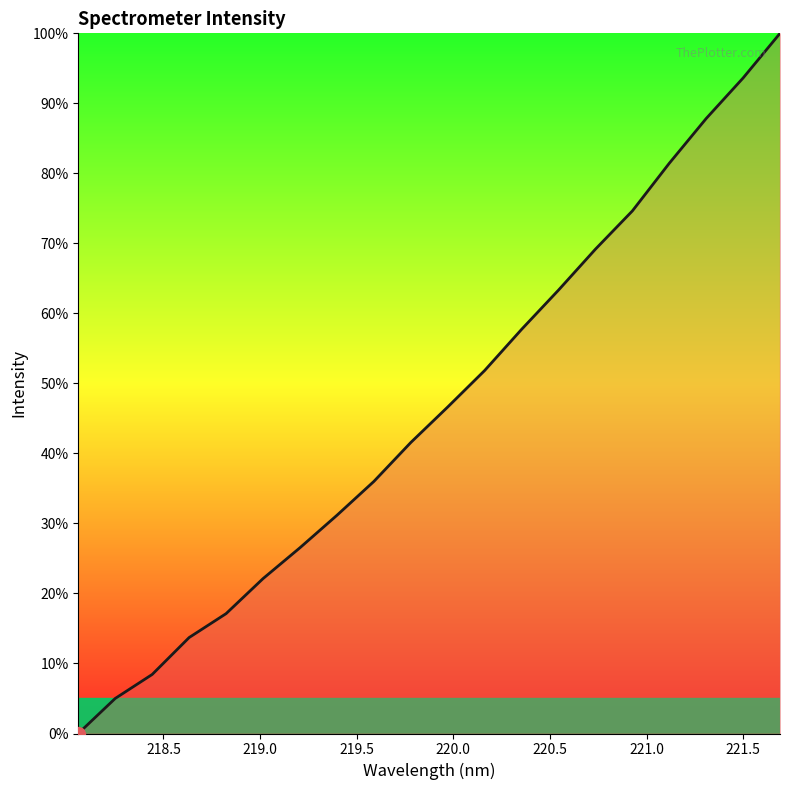

What is the greatest value displayed?

100.0